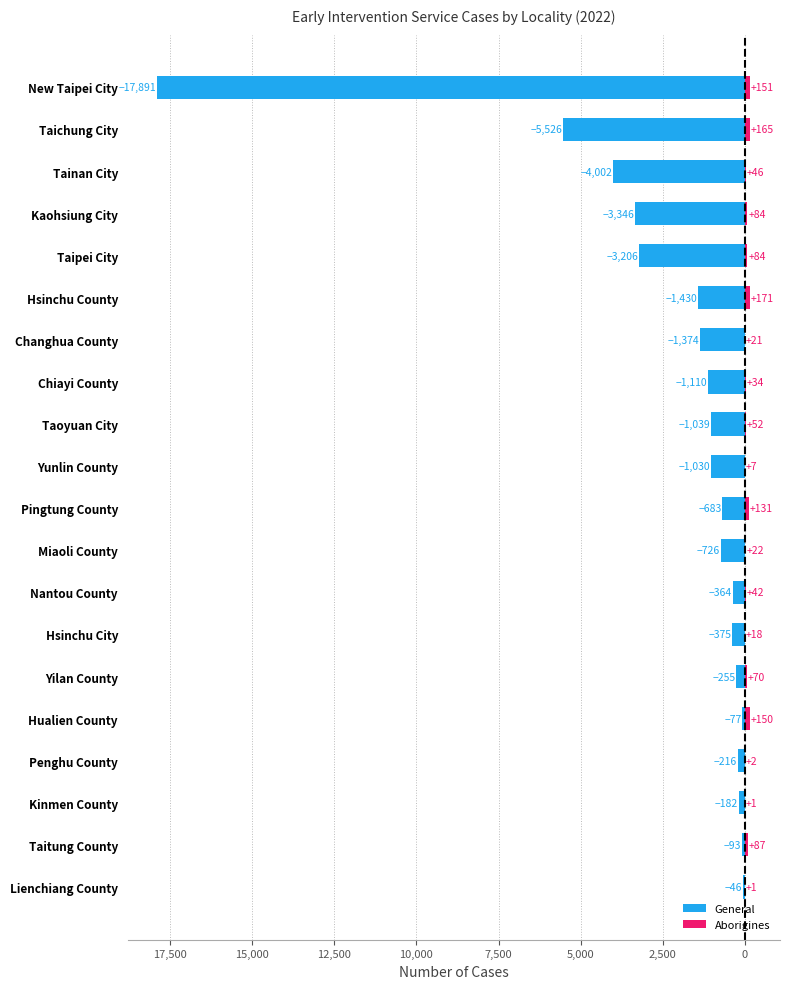

The value of Aborigines at Hsinchu City is 30. True or false?

False